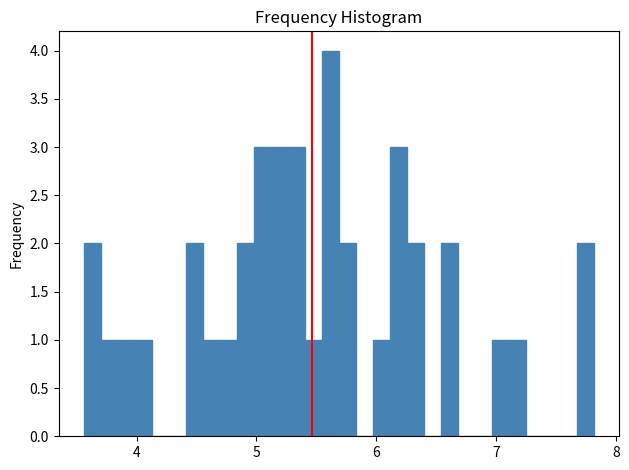

Around what value on the x-axis is the tallest bar? Give the approximate position of its centre, as read against the axis.

5.6